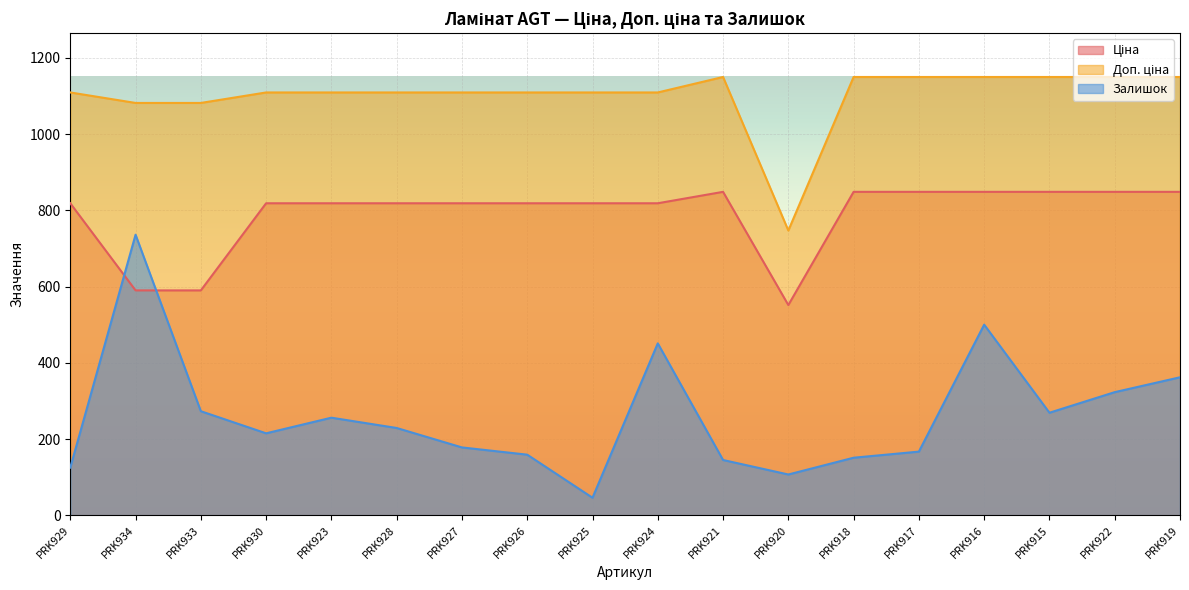

What is the total value across all series at PRK933?

1944.6